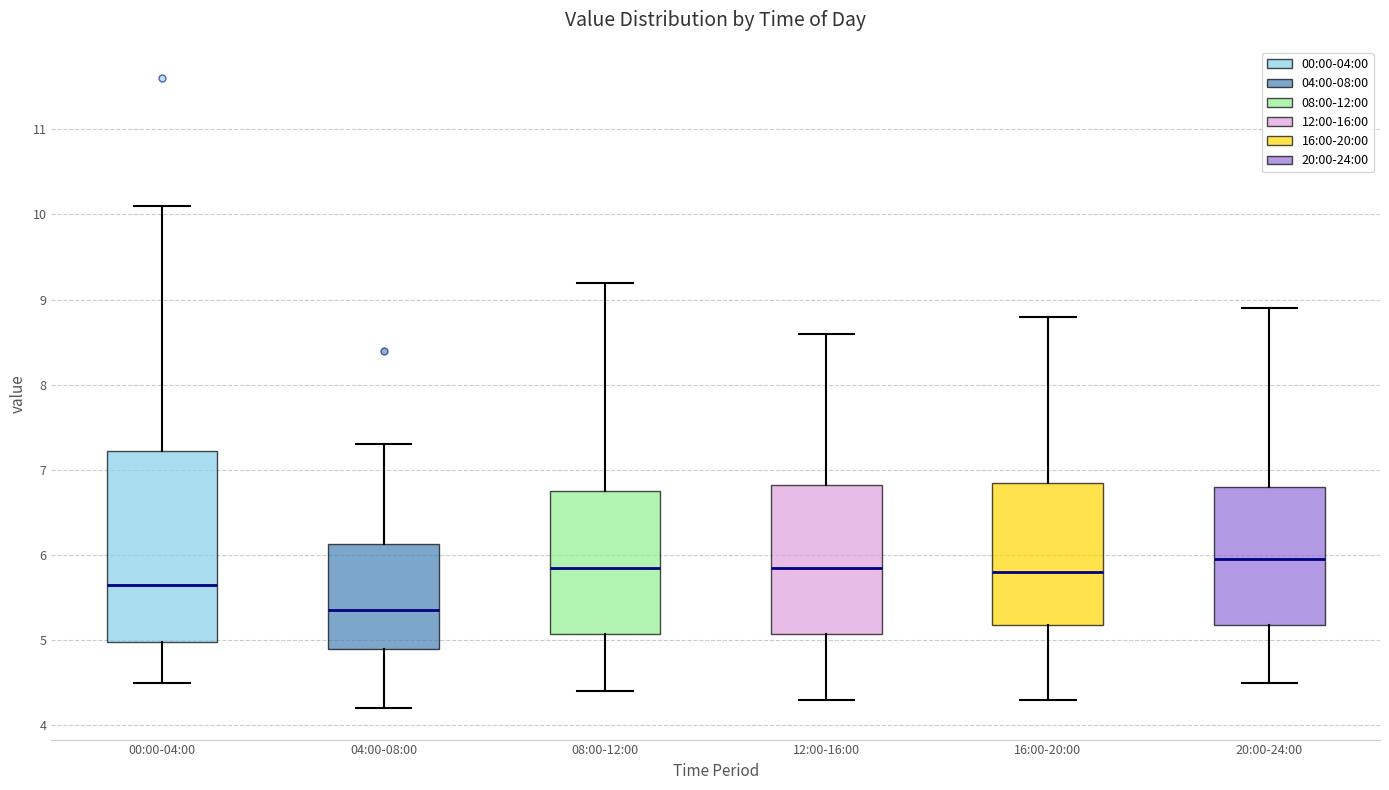

Reading left to right, transcribe this box plot: for each box, give where its median line is, the range the box spans, and where its two whiskers end, as read against the y-axis. The values are not printed on the chart, so give them approximately, as read against the axis.

00:00-04:00: median 5.7, box 5.0 to 7.2, whiskers 4.5 to 10.1
04:00-08:00: median 5.4, box 4.9 to 6.1, whiskers 4.2 to 7.3
08:00-12:00: median 5.9, box 5.1 to 6.8, whiskers 4.4 to 9.2
12:00-16:00: median 5.9, box 5.1 to 6.8, whiskers 4.3 to 8.6
16:00-20:00: median 5.8, box 5.2 to 6.9, whiskers 4.3 to 8.8
20:00-24:00: median 6.0, box 5.2 to 6.8, whiskers 4.5 to 8.9